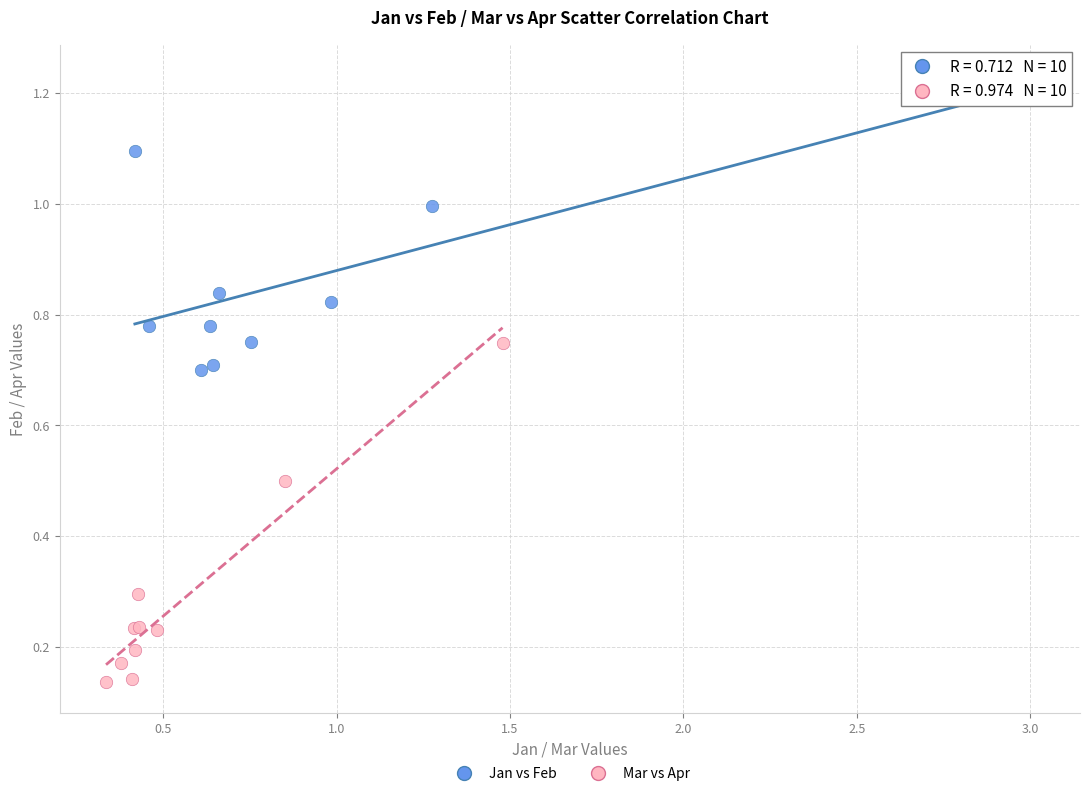

Which series contains the lowest Y value?

Mar vs Apr